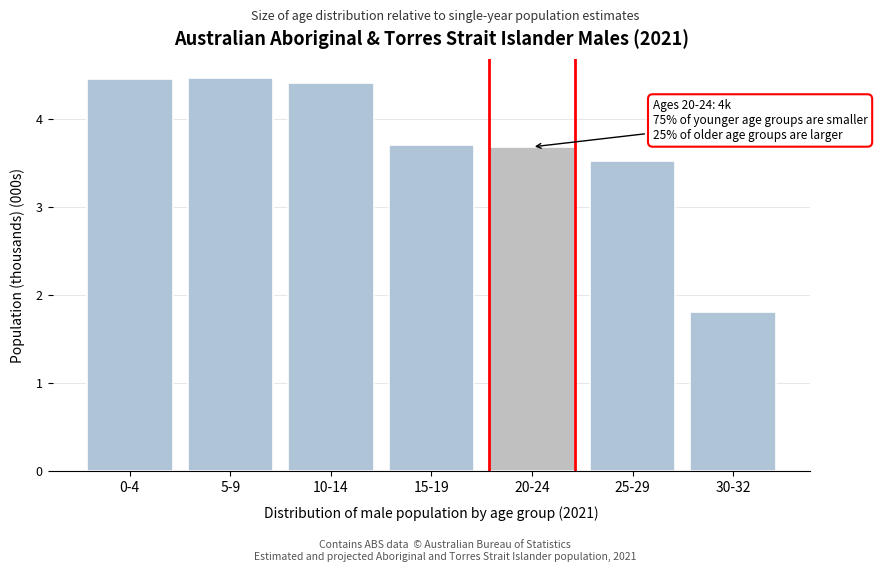

At which label is the value closest to 3?

25-29